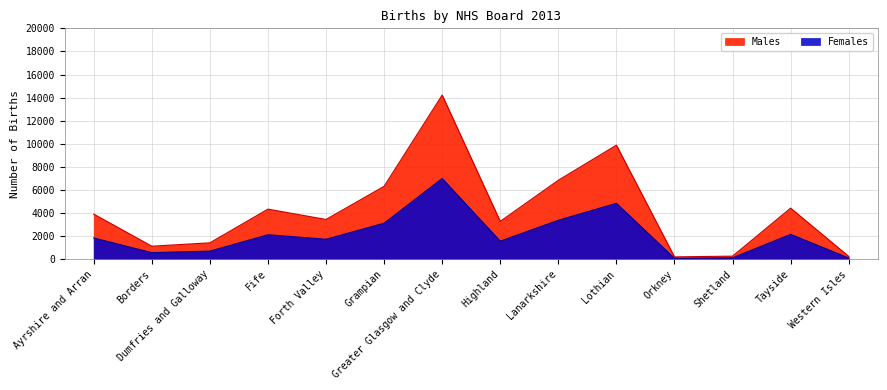

At which label does Males first exceed 3919?

Fife